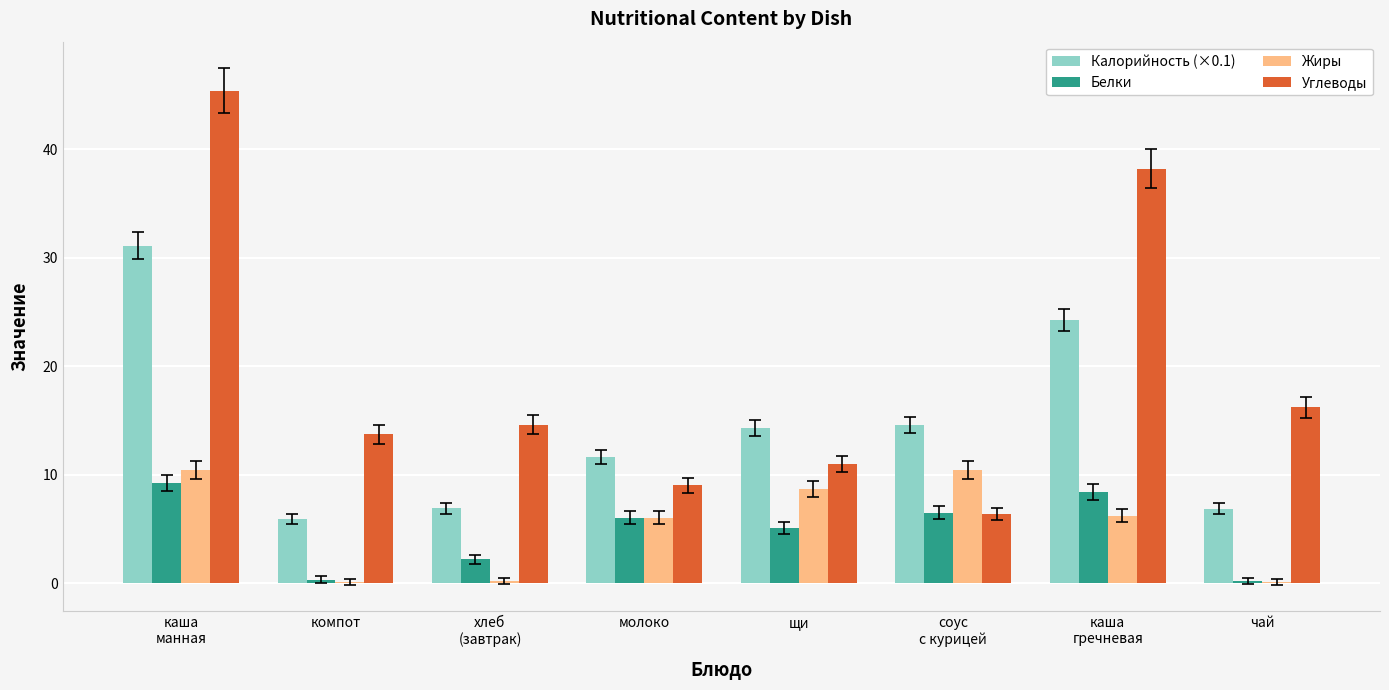

Which series changed the most between молоко and чай?

Углеводы